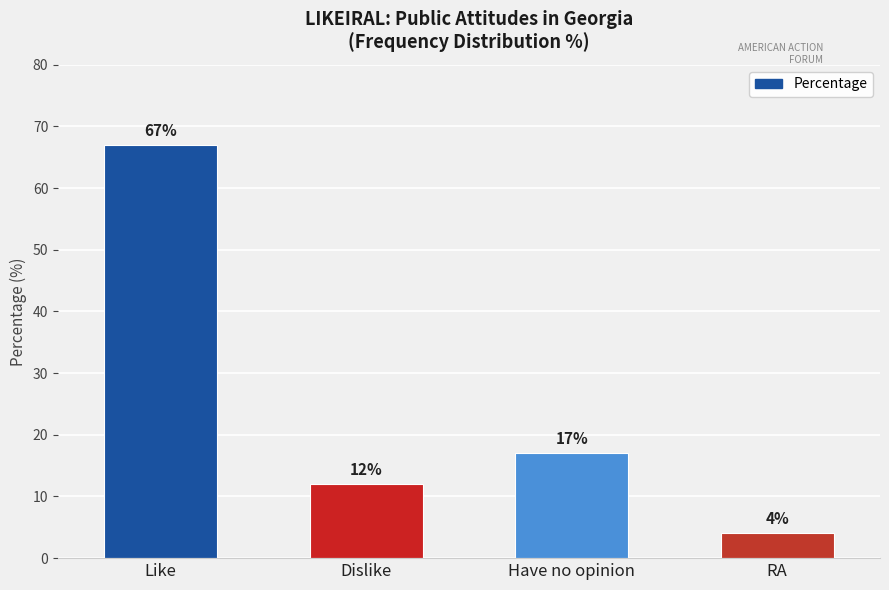

Rank the categories by value from lowest to highest.

RA, Dislike, Have no opinion, Like